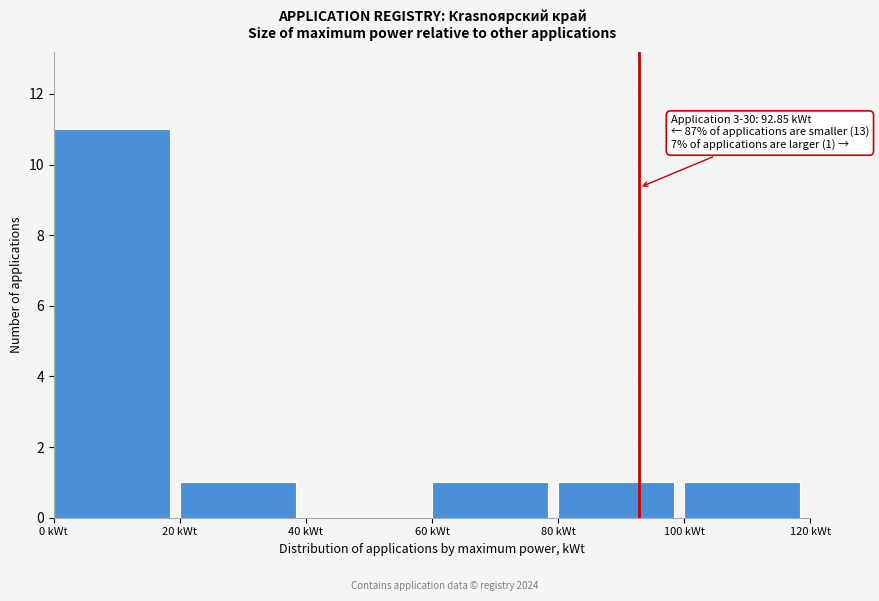

Over which range of the x-axis is the bar tallest?

0 to 20